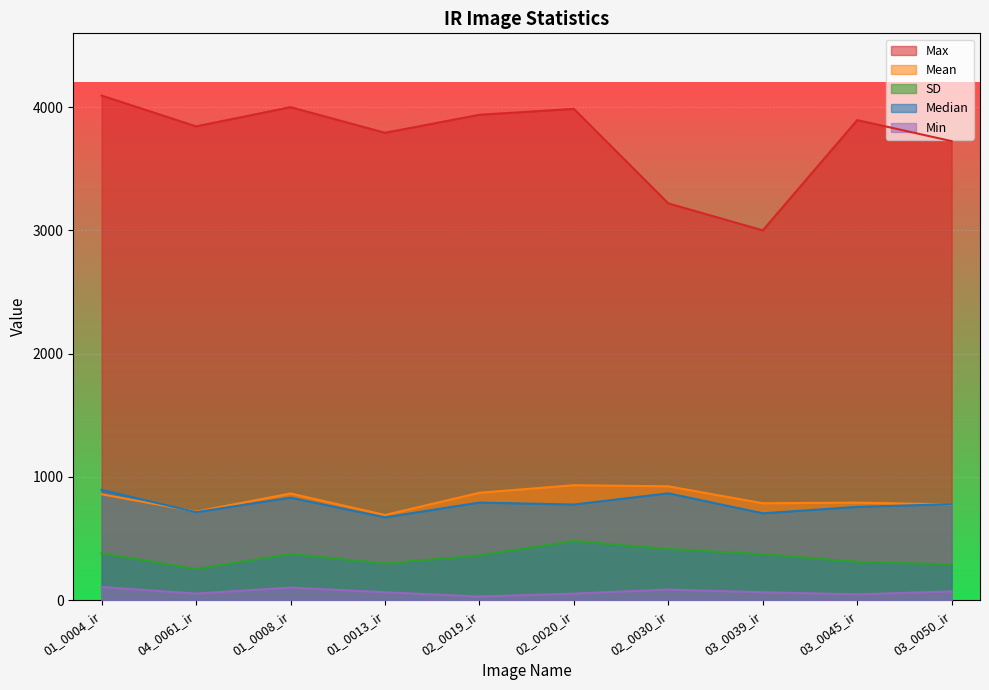

How many lines are shown in the chart?

5